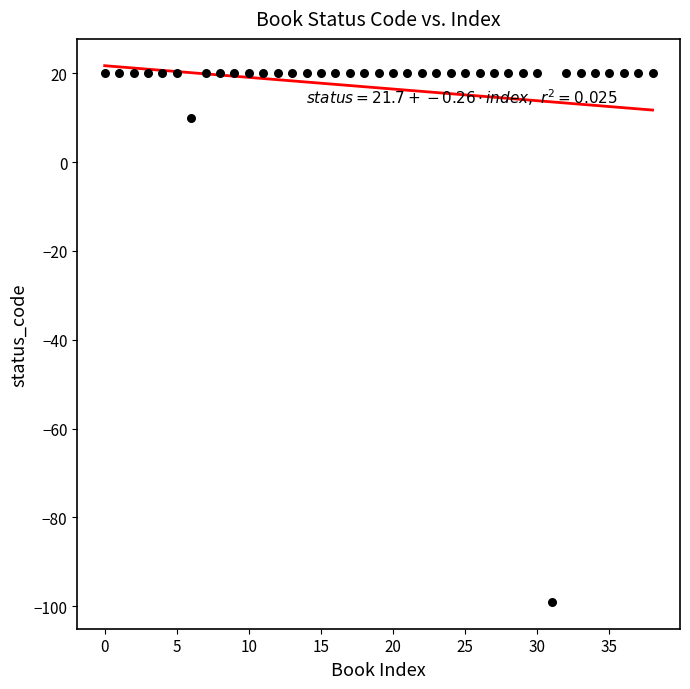

What is the range of Y values (max minus min)?

119